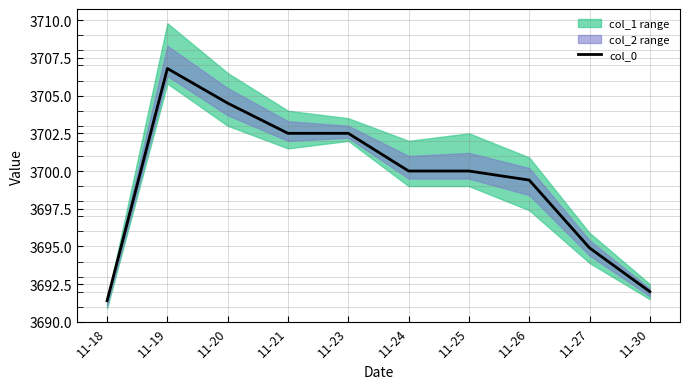

How many lines are shown in the chart?

1